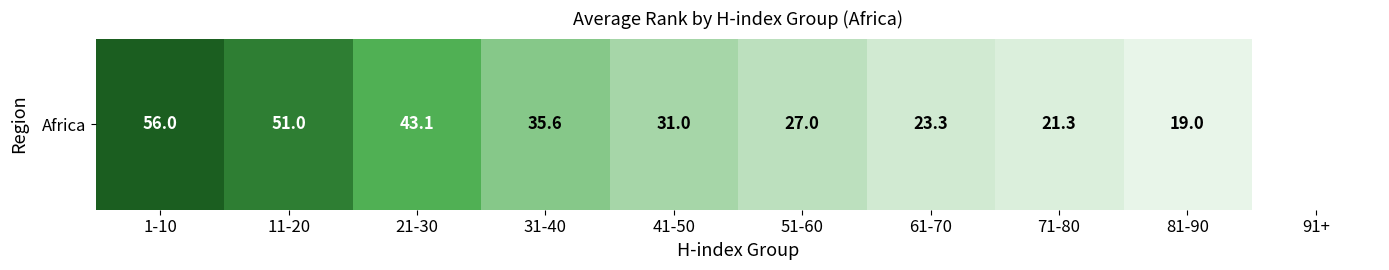

Which category has the lowest value across all series?

81-90